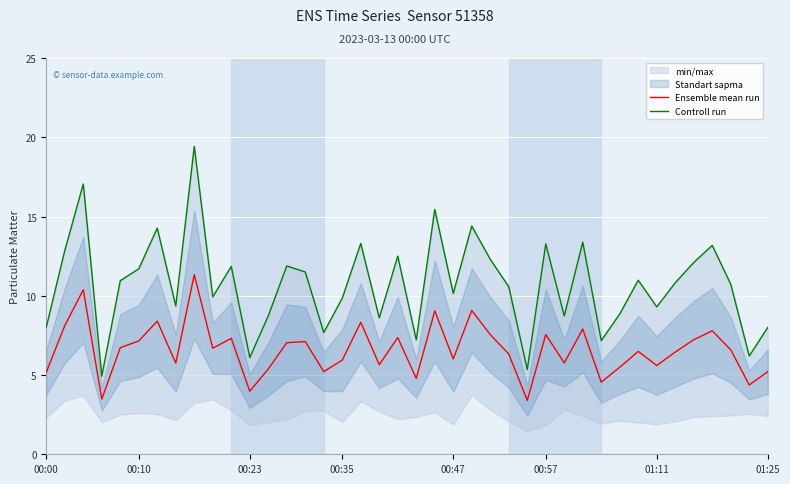

True or false: Ensemble mean run and Controll run intersect in this chart.

False